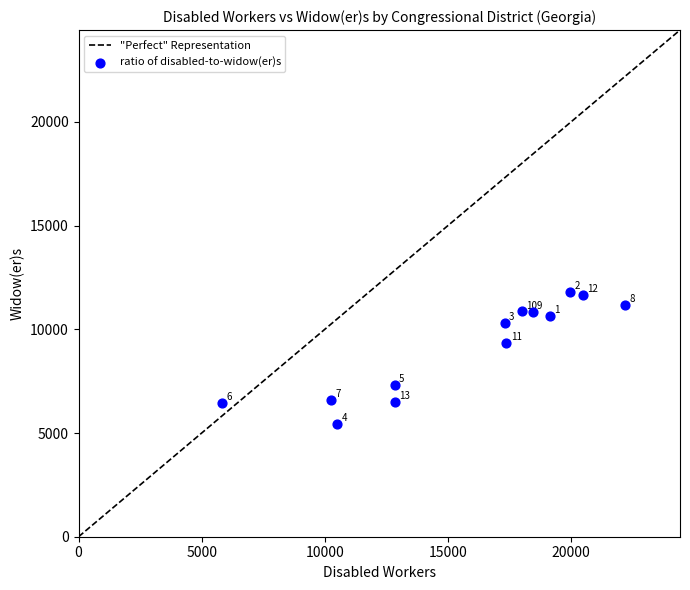

What is the range of Y values (max minus min)?

6359